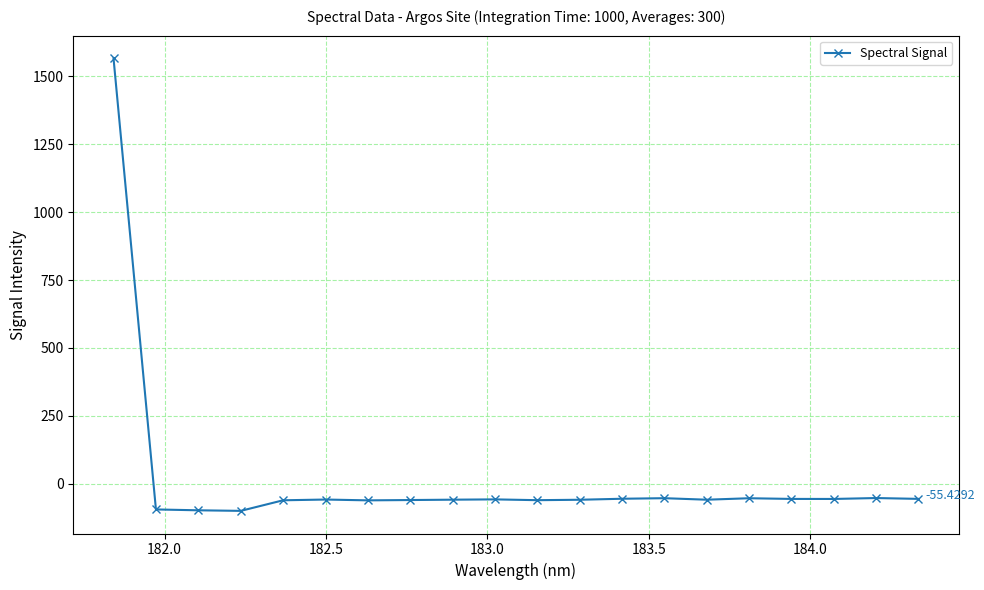

What is the difference between the maximum and second lowest values?

1663.8